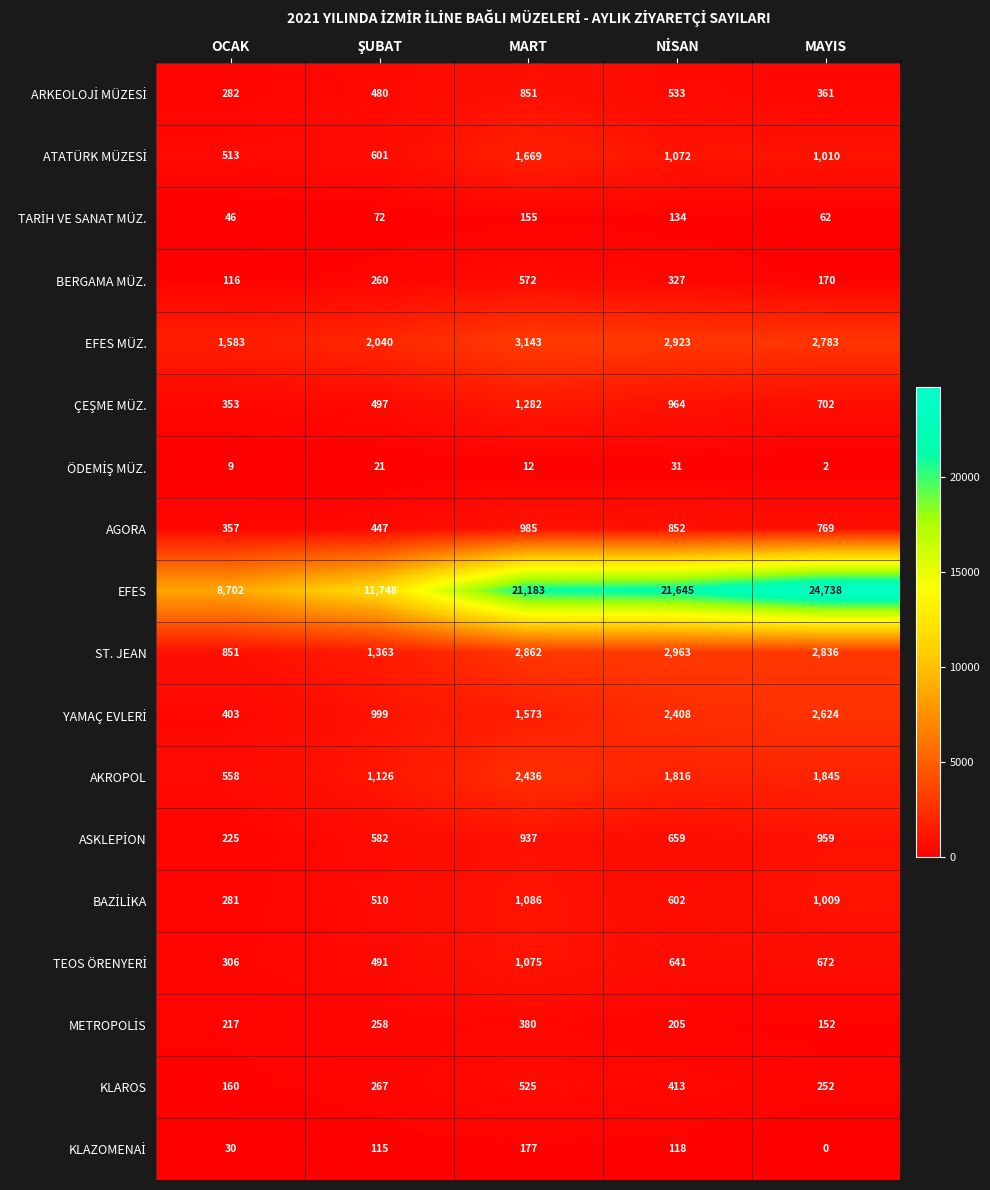

What is the difference between the highest and lowest values at MART?

21171